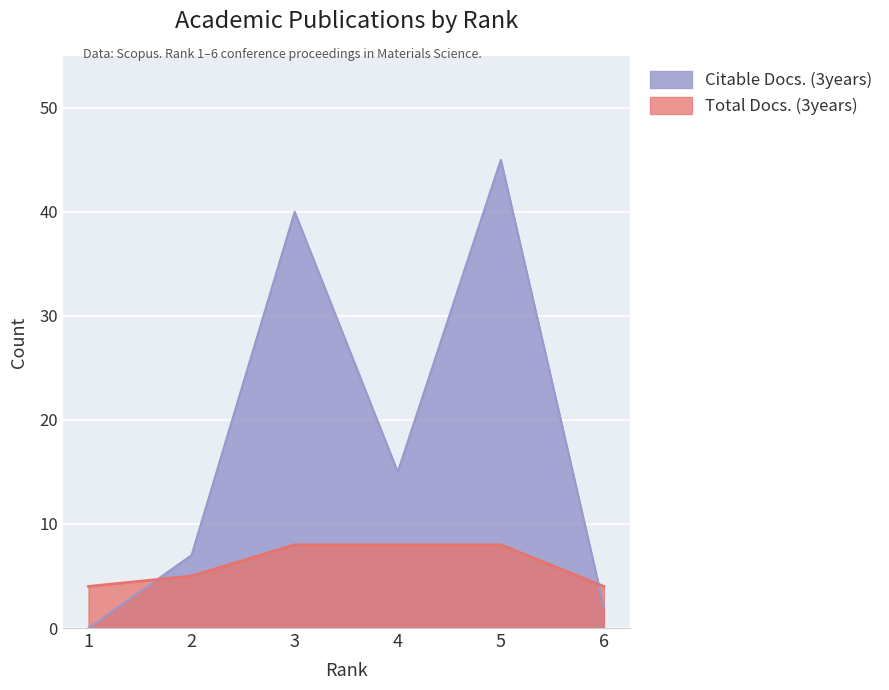

At which label does Citable Docs. (3years) first exceed 15?

3